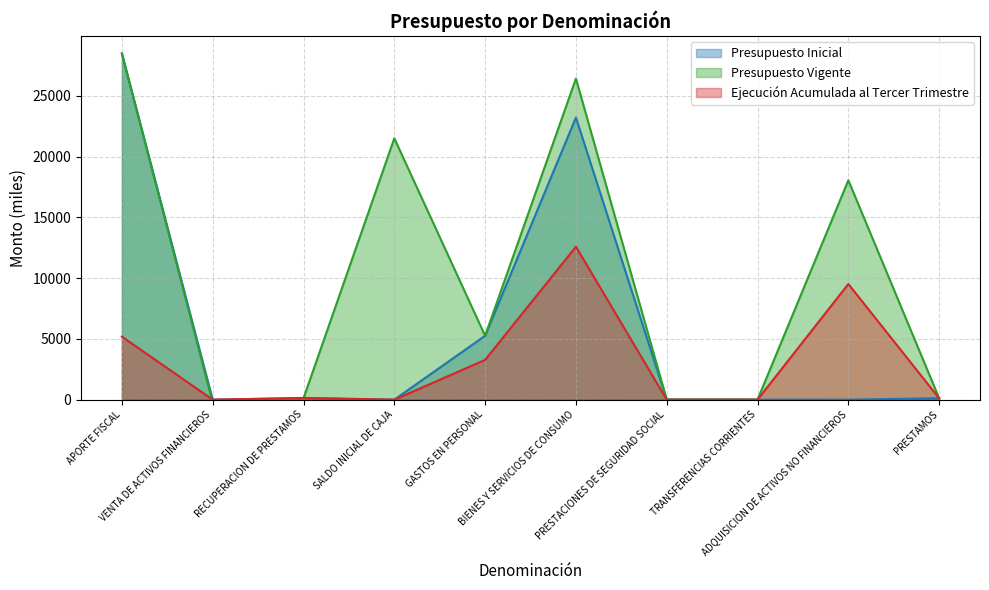

What is the highest value of the Presupuesto Vigente series?

28494